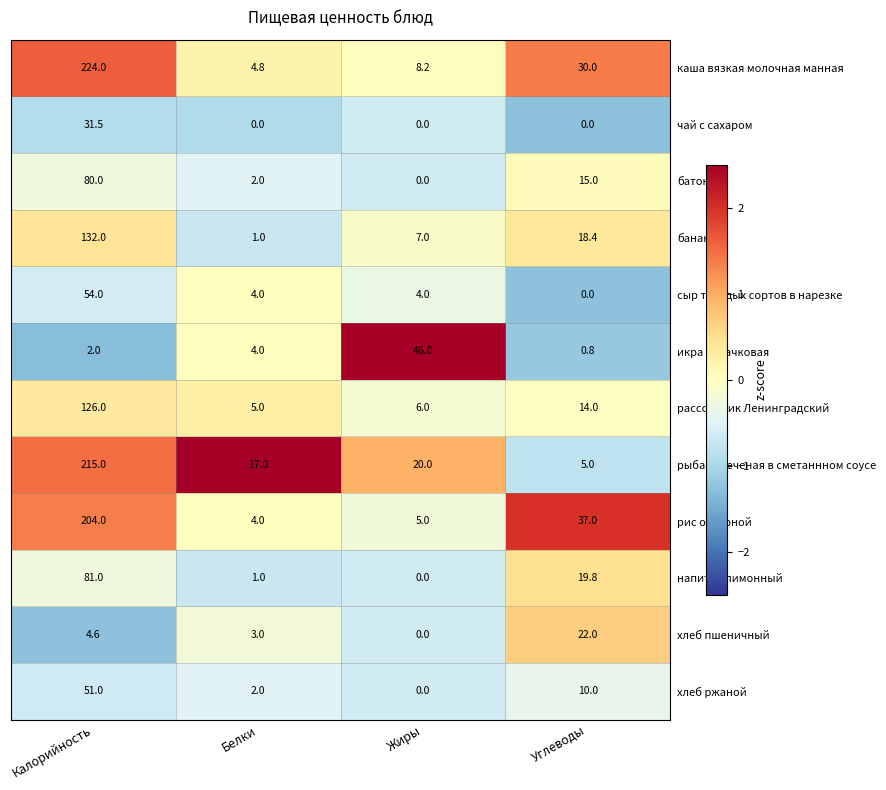

The напиток лимонный series shows 11.5 at Углеводы. True or false?

False